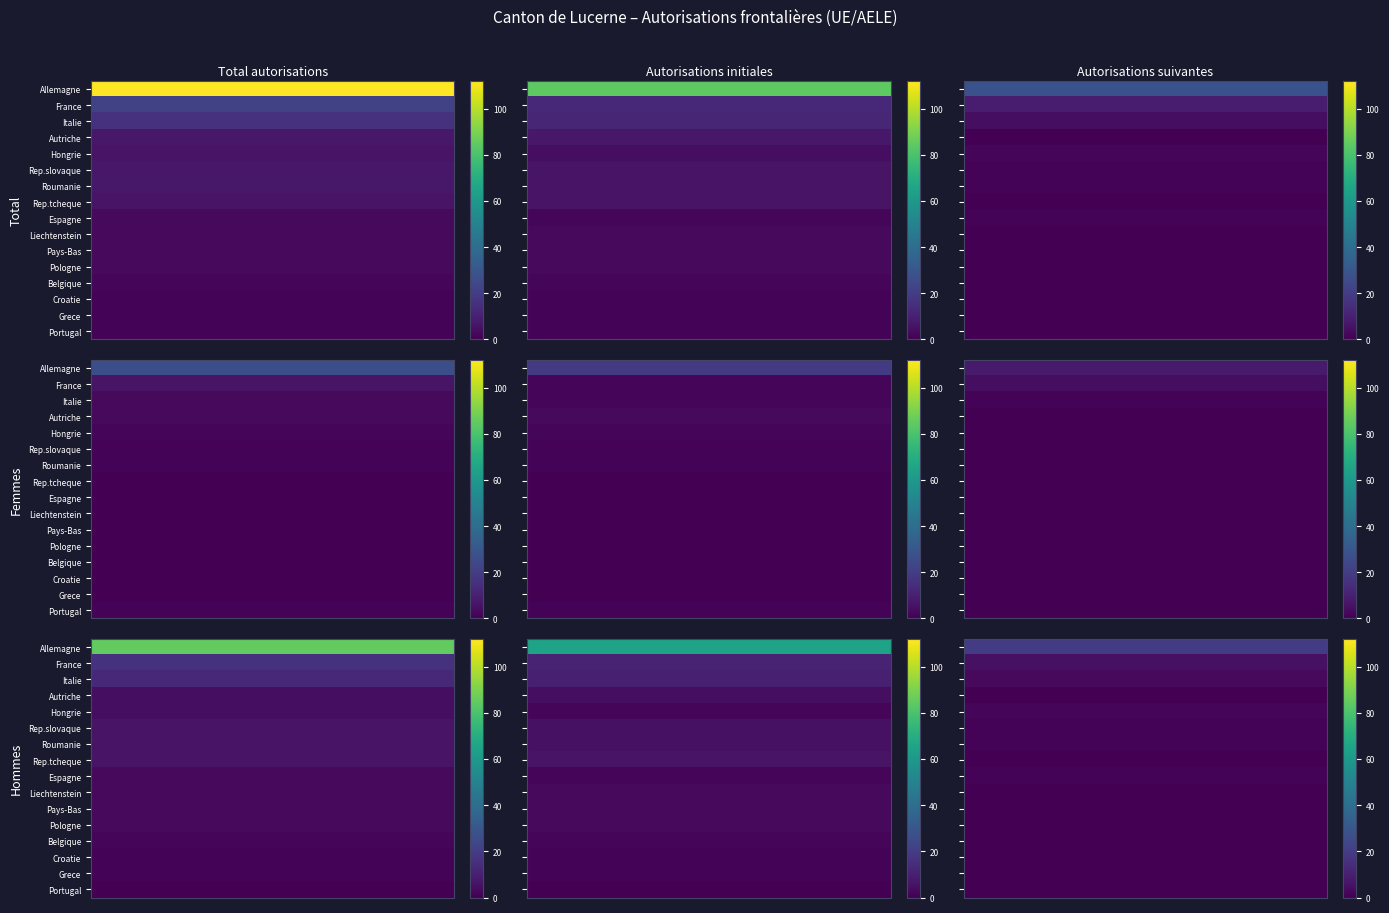

Is it true that France equals 4 at 7?

True